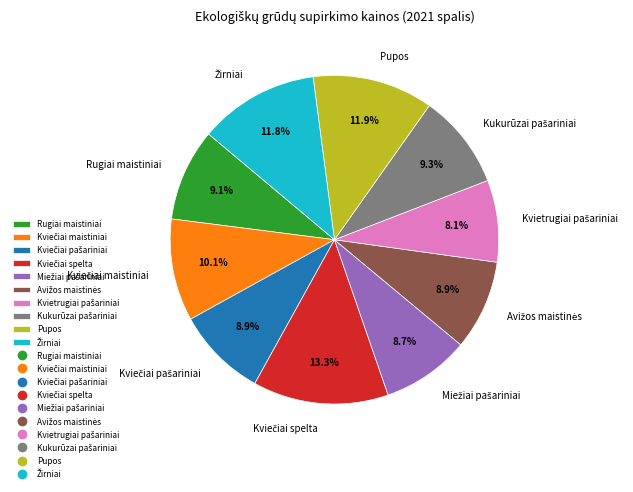

Is there a majority slice in this chart?

No